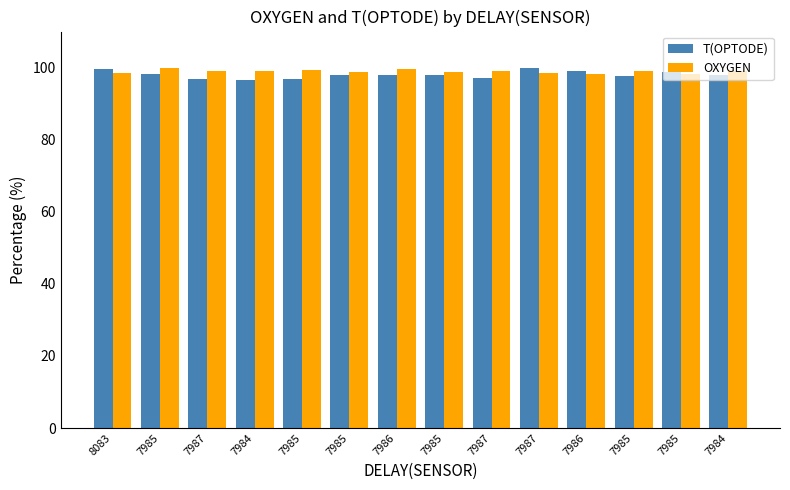

What is the label of the 7th bar from the right?

7985